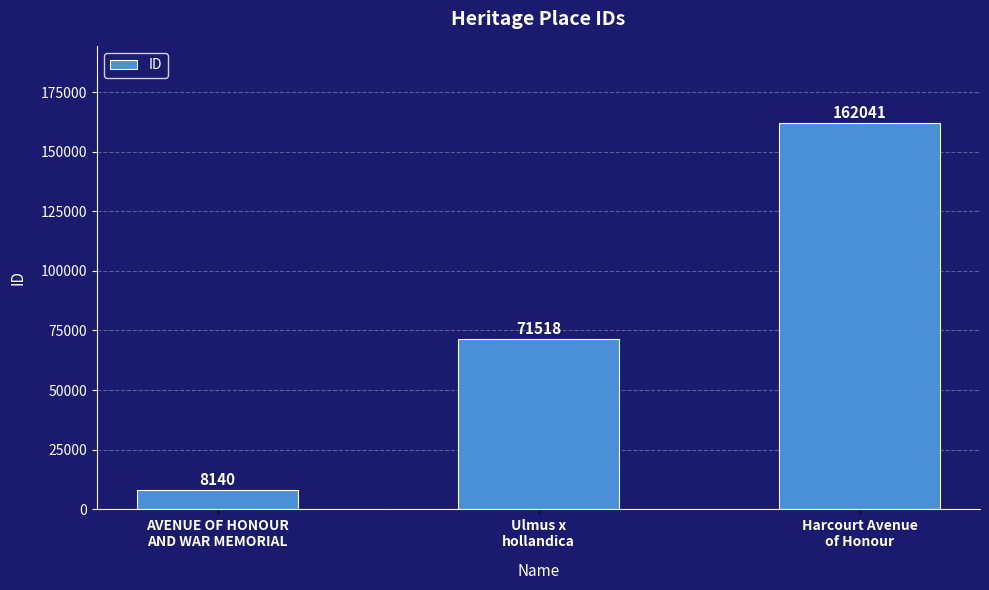

At which category does the chart reach its minimum across all series?

AVENUE OF HONOUR
AND WAR MEMORIAL